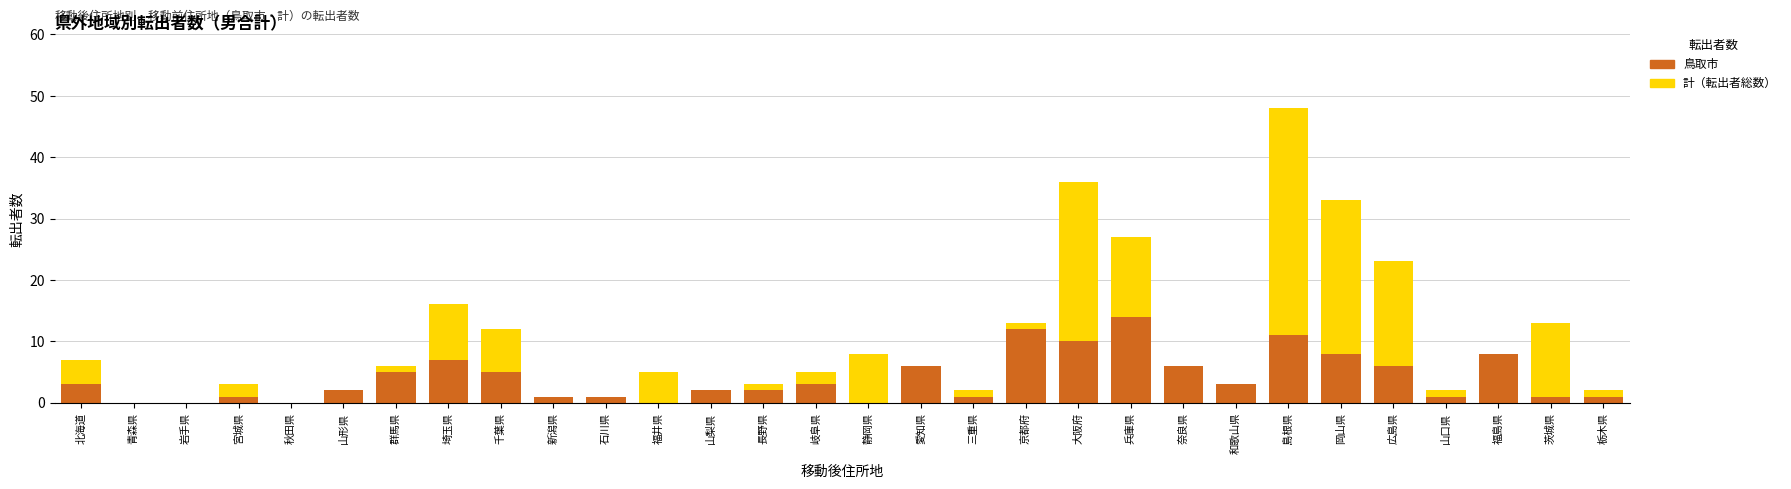

At which label does 鳥取市からの転出 first exceed 3?

群馬県